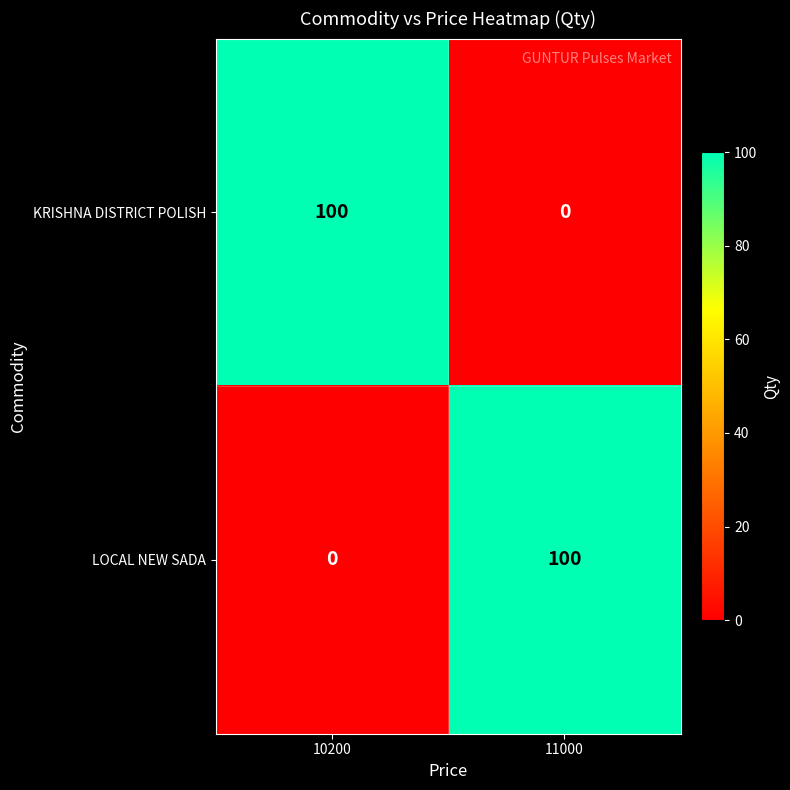

What is the sum of the KRISHNA DISTRICT POLISH values at 10200 and 11000?

100